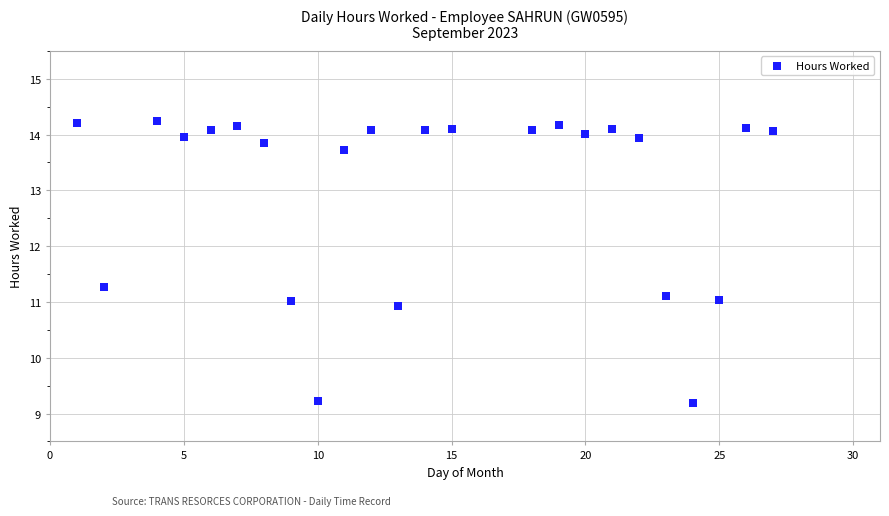

What is the range of Y values (max minus min)?

5.1